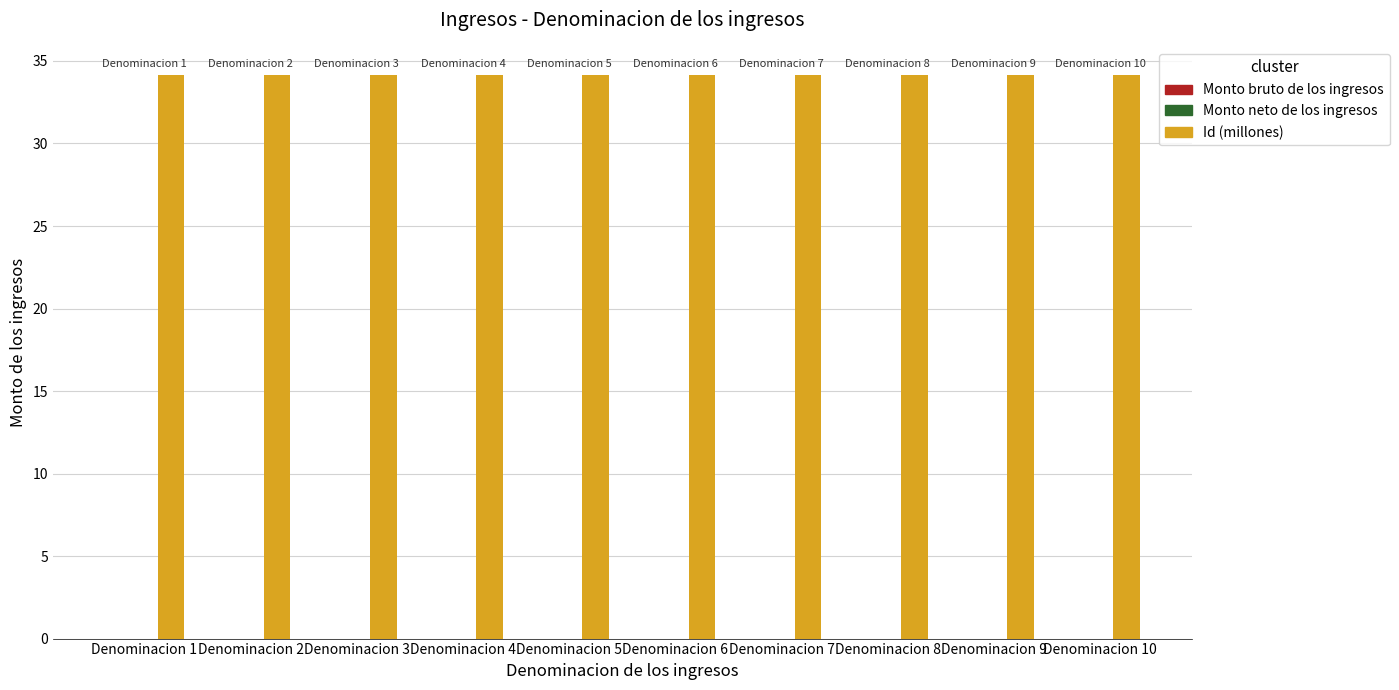

Is it true that the value at Denominacion 1 is 12.7?

False